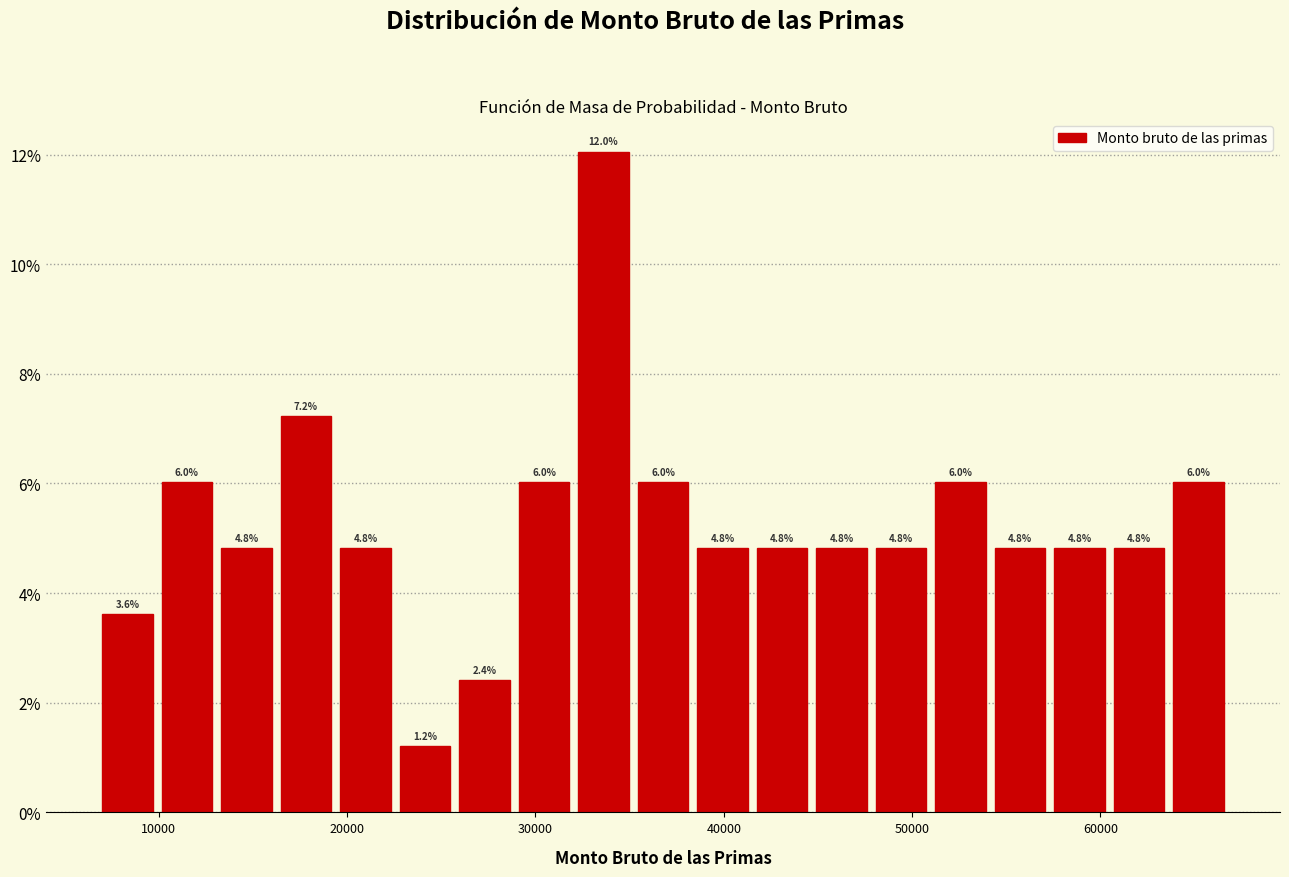

Around what value on the x-axis is the tallest bar? Give the approximate position of its centre, as read against the axis.

34000